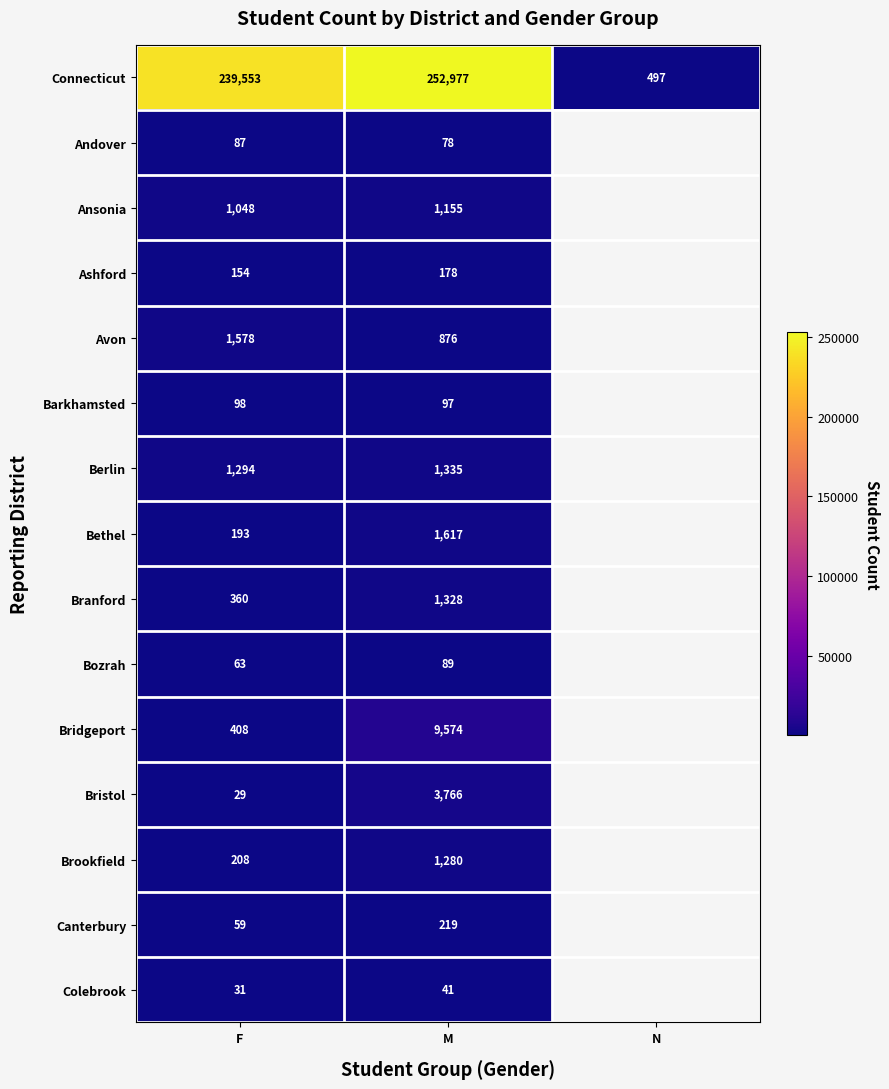

At which category does the chart reach its peak across all series?

M